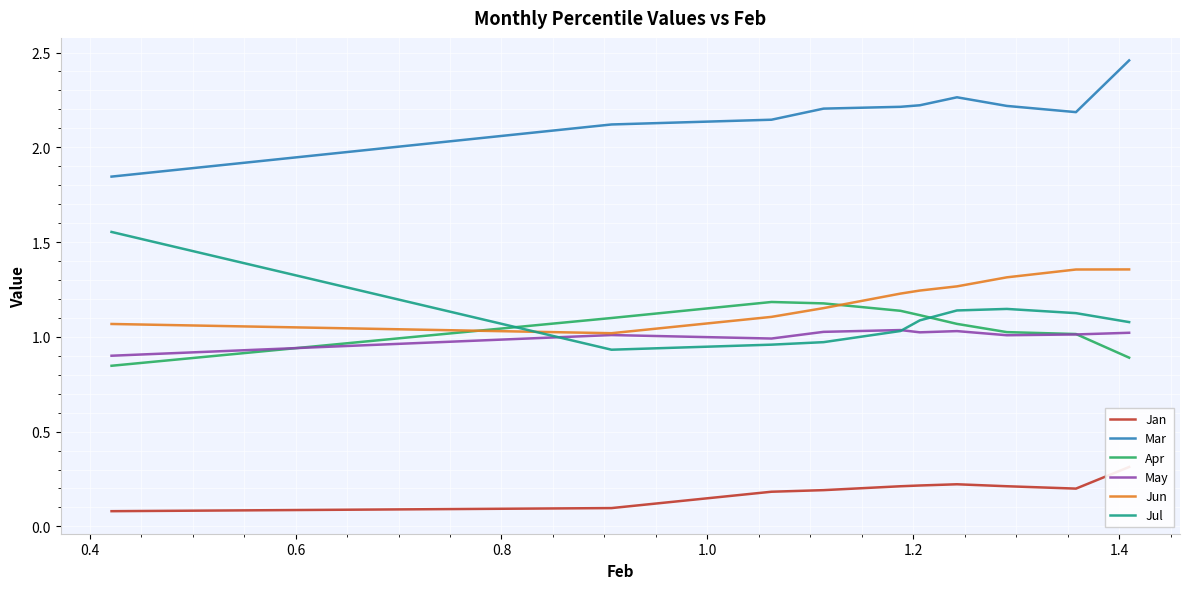

Which series ends up on top after the final intersection of Jun and Jul?

Jun